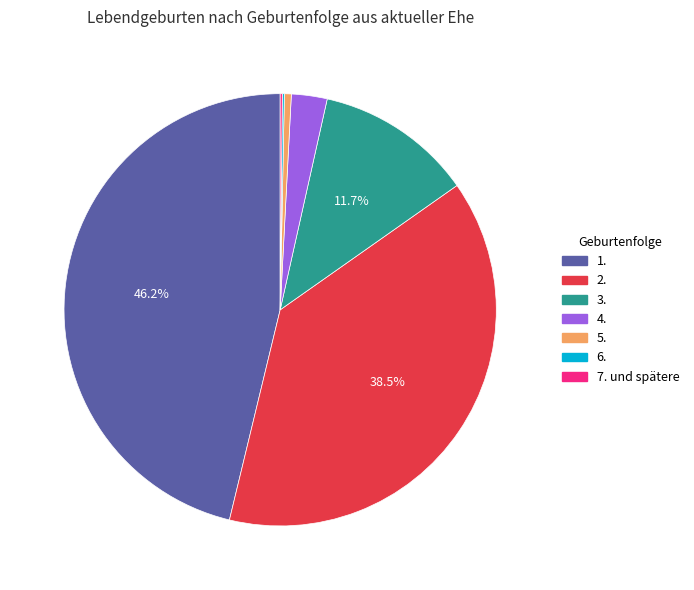

Is the sum of 1. and 3. greater than half?

Yes